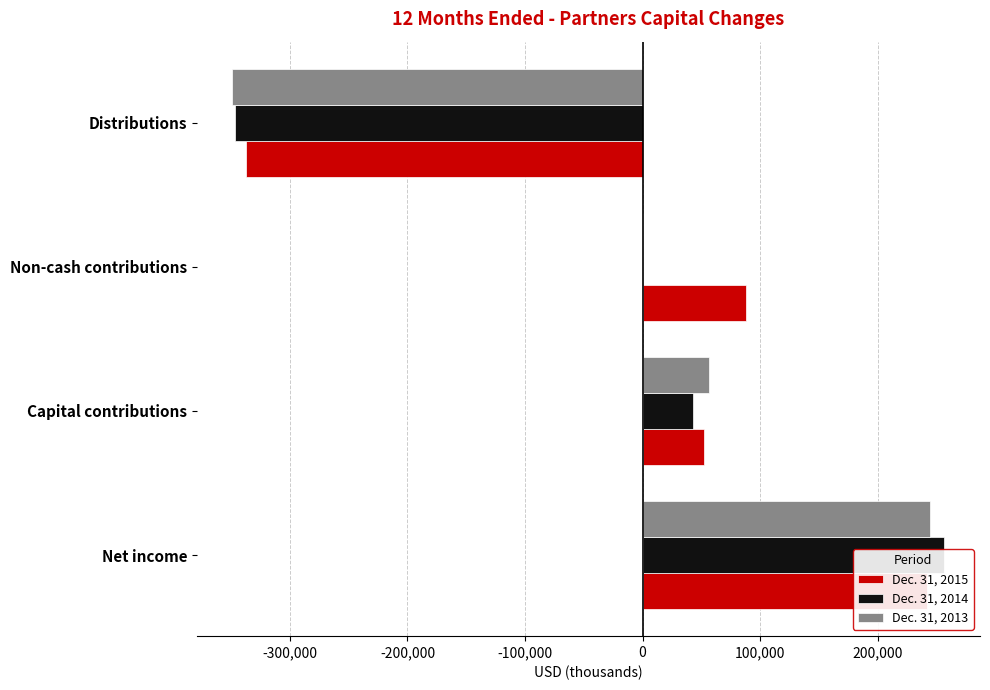

What is the minimum value for Dec. 31, 2015?

-337320